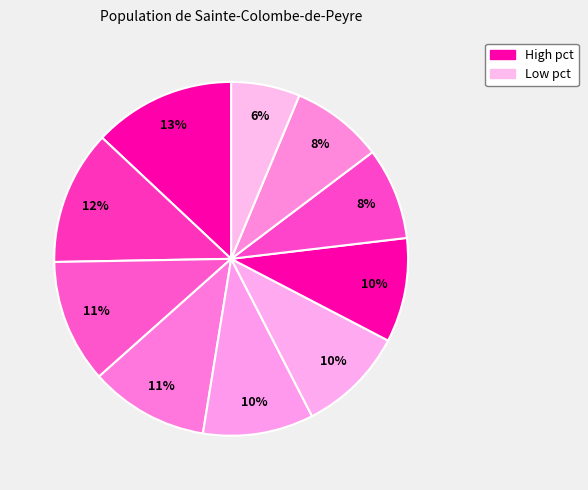

Count the number of slices in the pie.

10